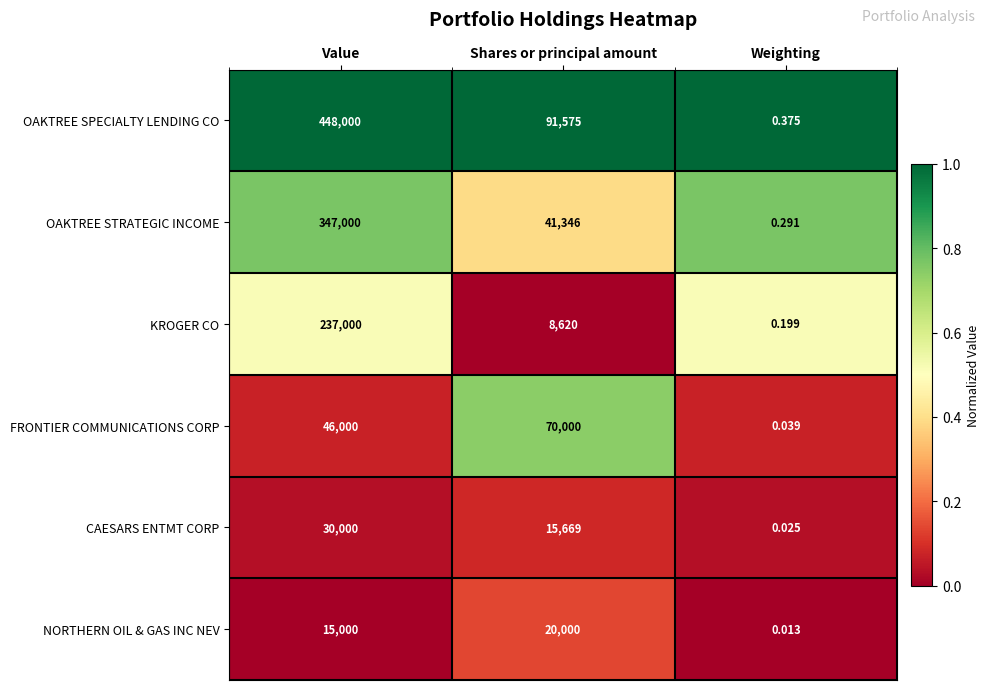

Where does the OAKTREE STRATEGIC INCOME series first go above 41346?

Value